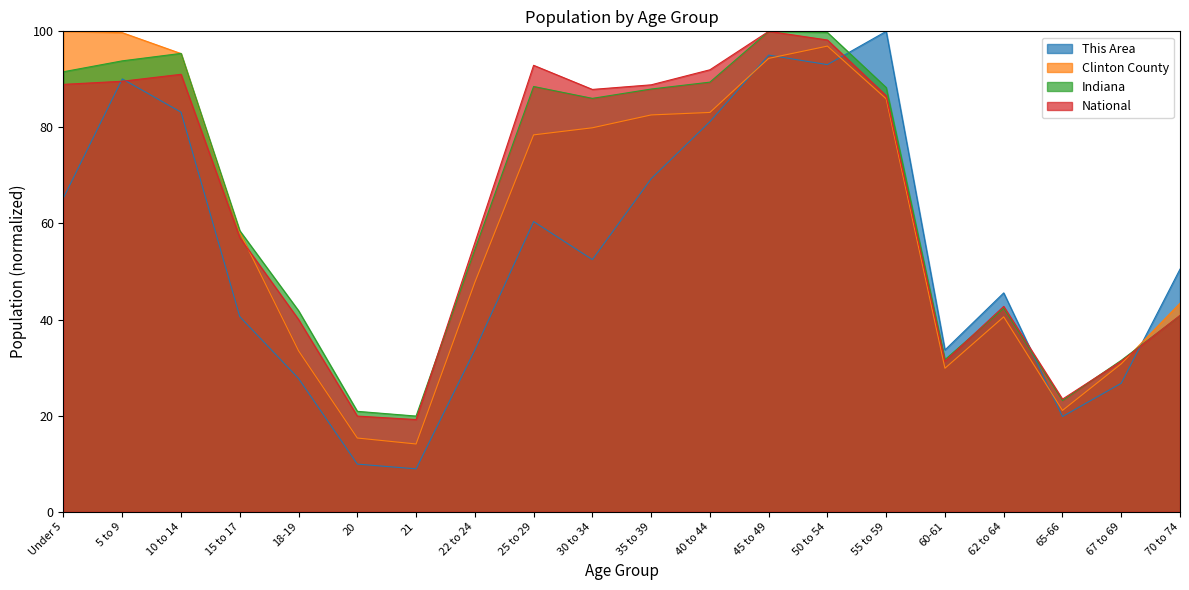

What is the total value across all series at 20?

66.0